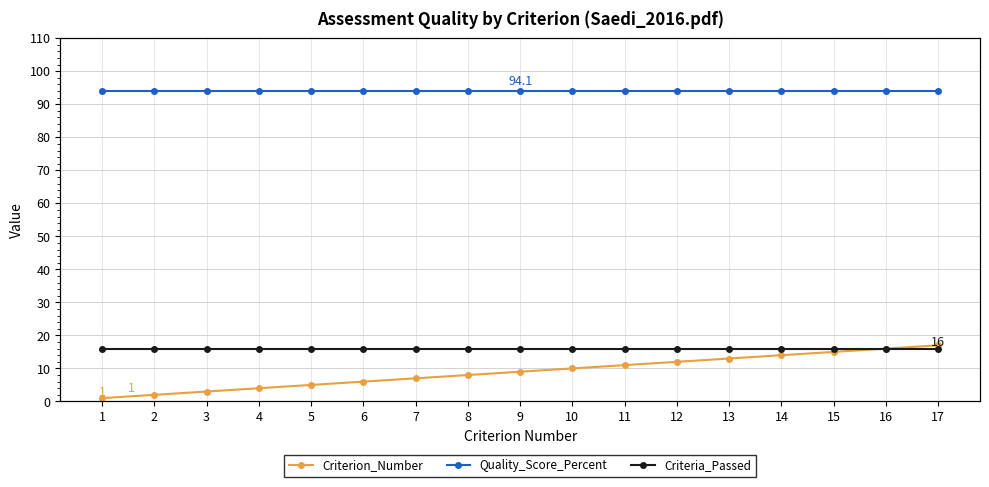

At how many categories does at least one series exceed 10?

17